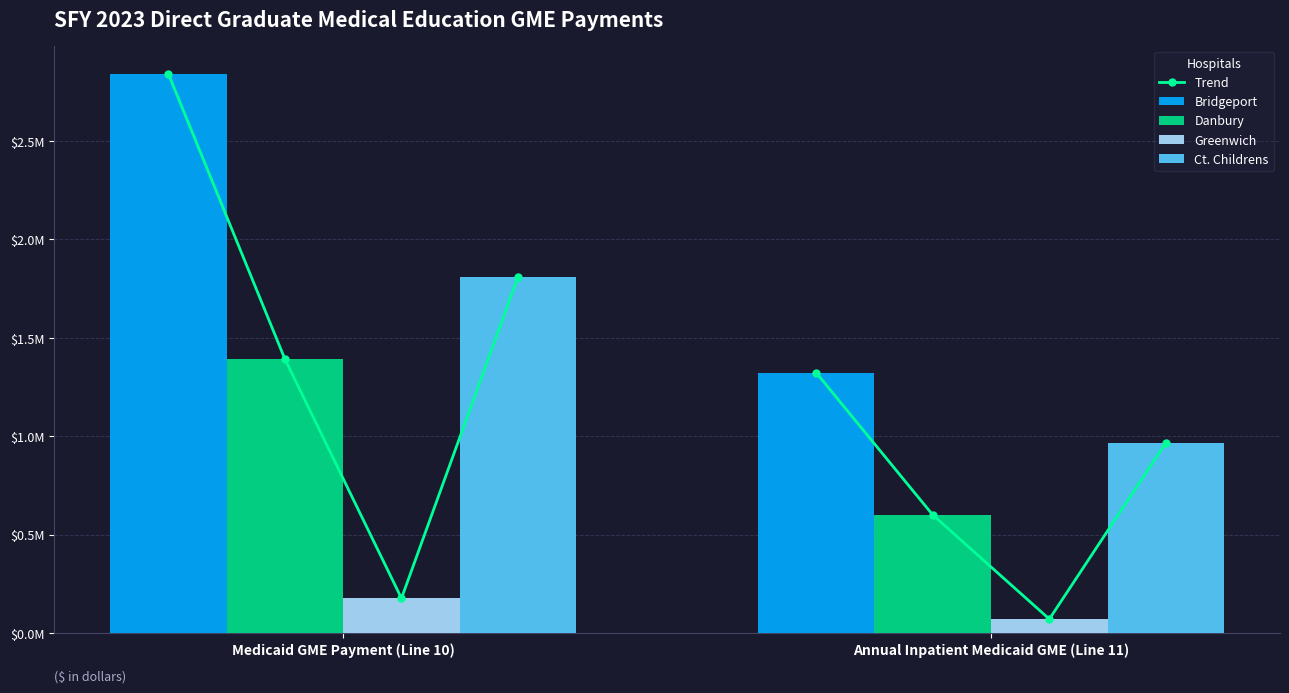

True or false: Ct. Childrens has a value of 967367 at Annual Inpatient Medicaid GME (Line 11).

True